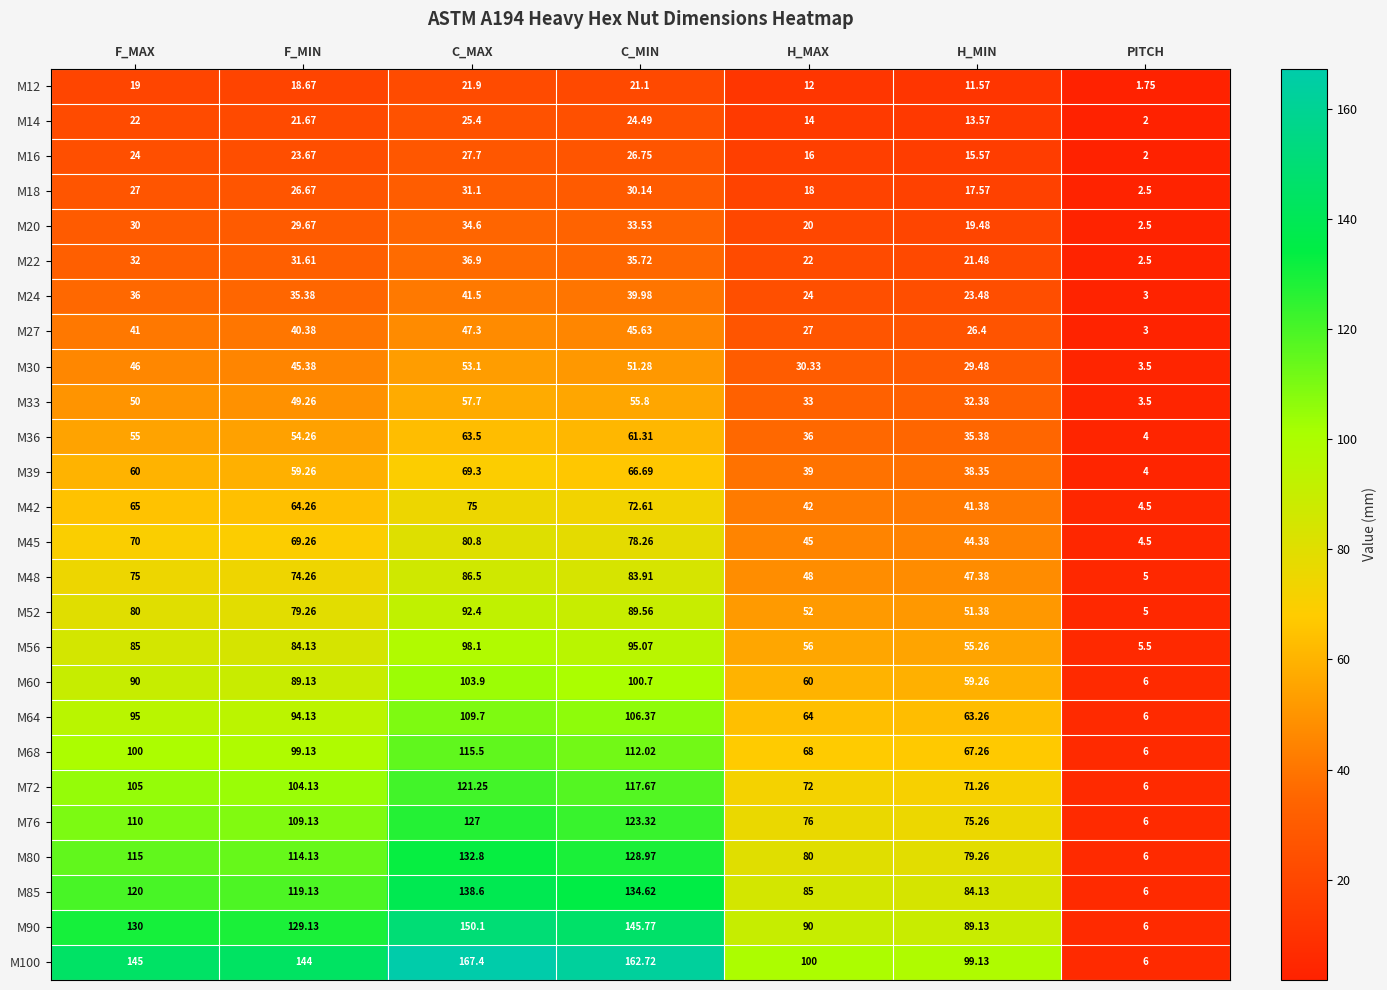

Rank the series at H_MAX from lowest to highest value.

M12, M14, M16, M18, M20, M22, M24, M27, M30, M33, M36, M39, M42, M45, M48, M52, M56, M60, M64, M68, M72, M76, M80, M85, M90, M100